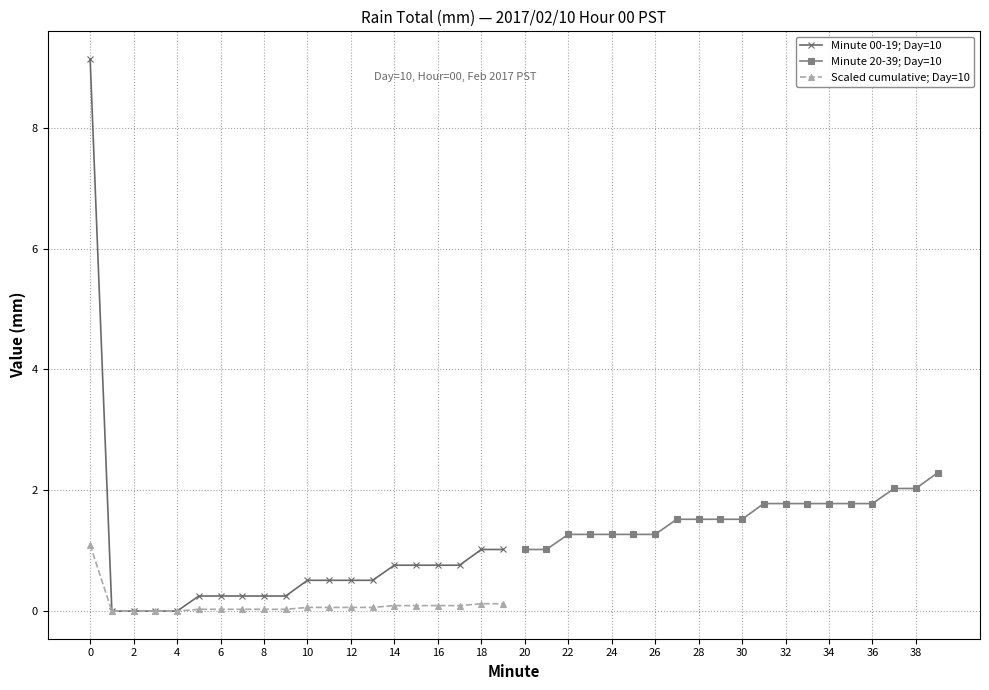

What are all the series names shown in the legend?

Minute 00-19; Day=10, Minute 20-39; Day=10, Scaled cumulative; Day=10